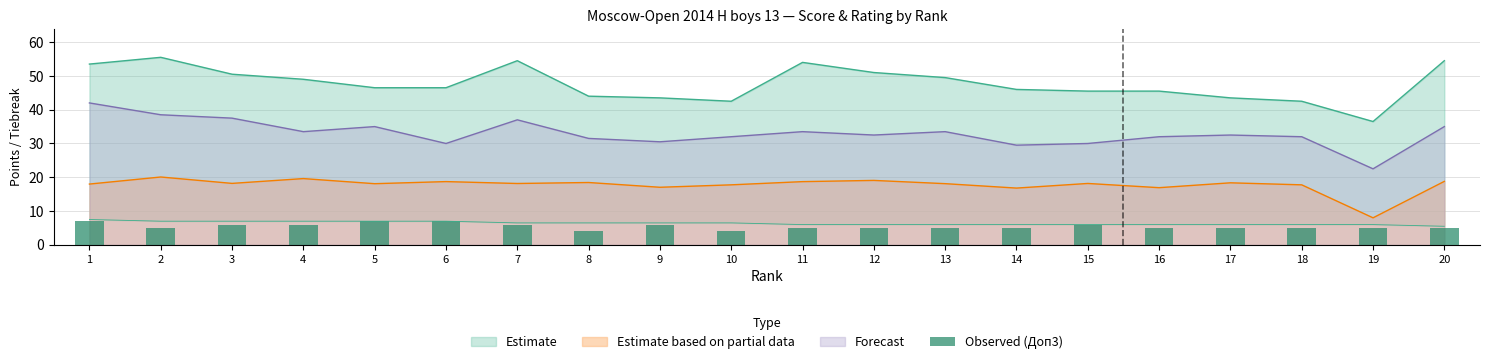

What is the difference between the second highest and minimum values?

3